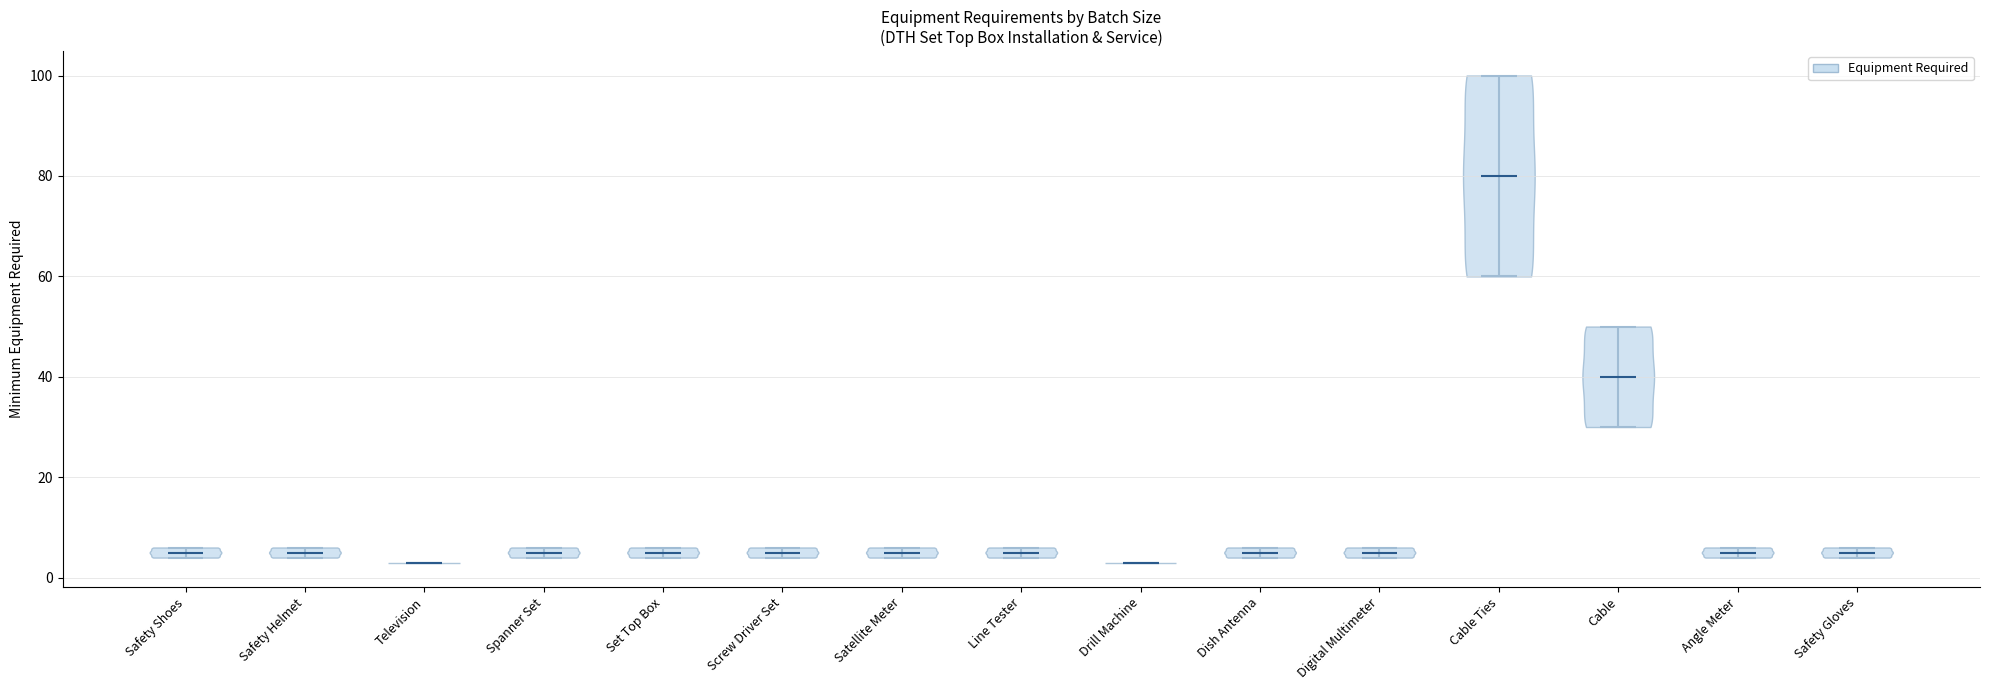

Reading left to right, read every violin against the y-axis: where its median line is, and the lowest and highest points it reaches. The values are not printed on the chart, so give them approximately, as read against the axis.

Safety Shoes: median line 6, lowest point 4, highest point 6
Safety Helmet: median line 6, lowest point 4, highest point 6
Television: median line 4, lowest point 4, highest point 4
Spanner Set: median line 6, lowest point 4, highest point 6
Set Top Box: median line 6, lowest point 4, highest point 6
Screw Driver Set: median line 6, lowest point 4, highest point 6
Satellite Meter: median line 6, lowest point 4, highest point 6
Line Tester: median line 6, lowest point 4, highest point 6
Drill Machine: median line 4, lowest point 4, highest point 4
Dish Antenna: median line 6, lowest point 4, highest point 6
Digital Multimeter: median line 6, lowest point 4, highest point 6
Cable Ties: median line 80, lowest point 60, highest point 100
Cable: median line 40, lowest point 30, highest point 50
Angle Meter: median line 6, lowest point 4, highest point 6
Safety Gloves: median line 6, lowest point 4, highest point 6